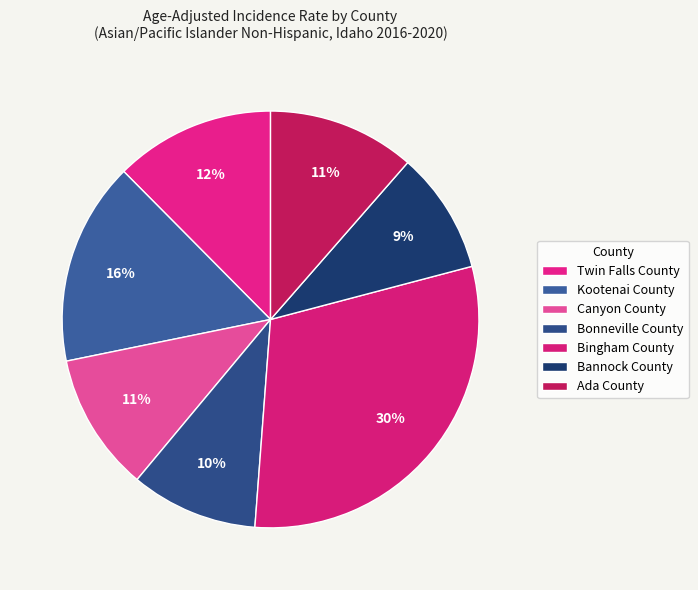

Rank the categories by value from lowest to highest.

Bannock County, Bonneville County, Canyon County, Ada County, Twin Falls County, Kootenai County, Bingham County